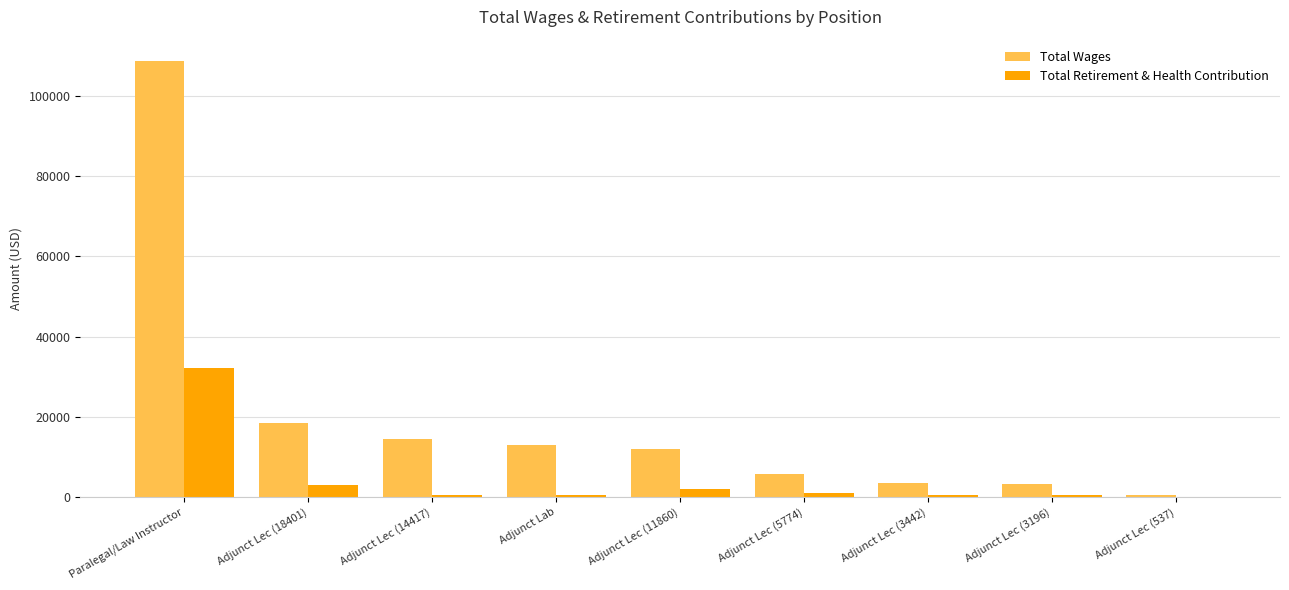

What is the greatest value displayed?

108572